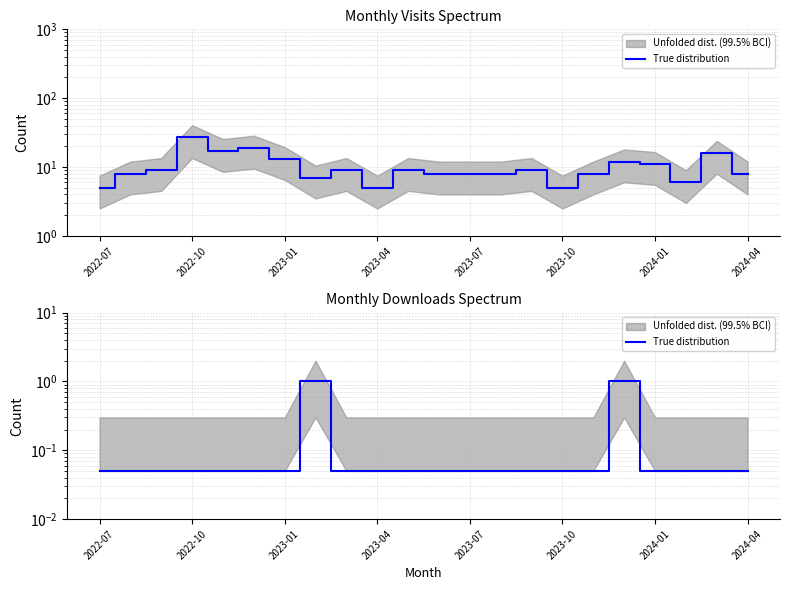

How many data points does each series have?

22